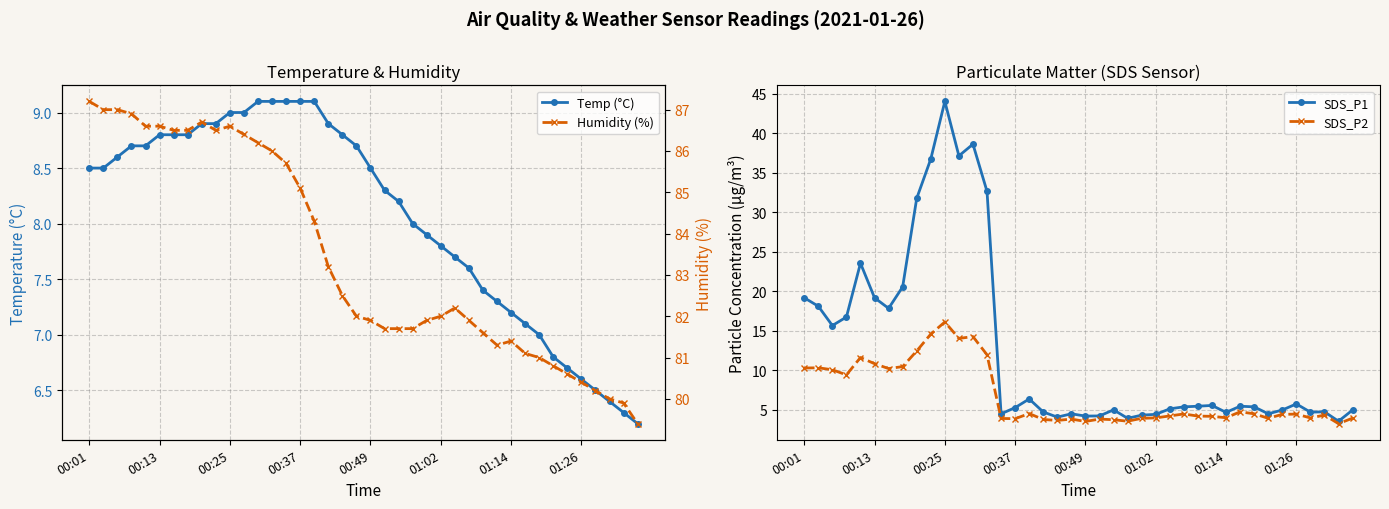

Count the number of categories in the chart.

40